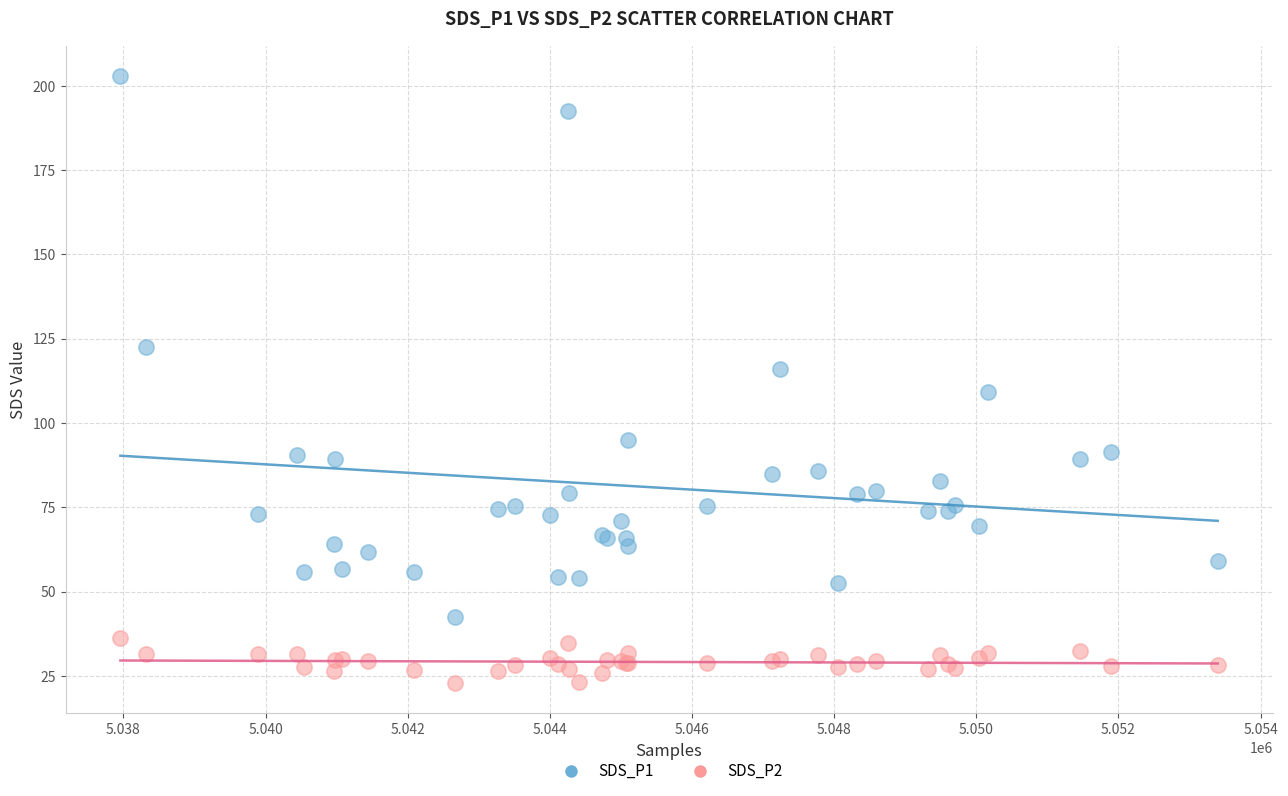

Which series has the widest spread of Y values?

SDS_P1